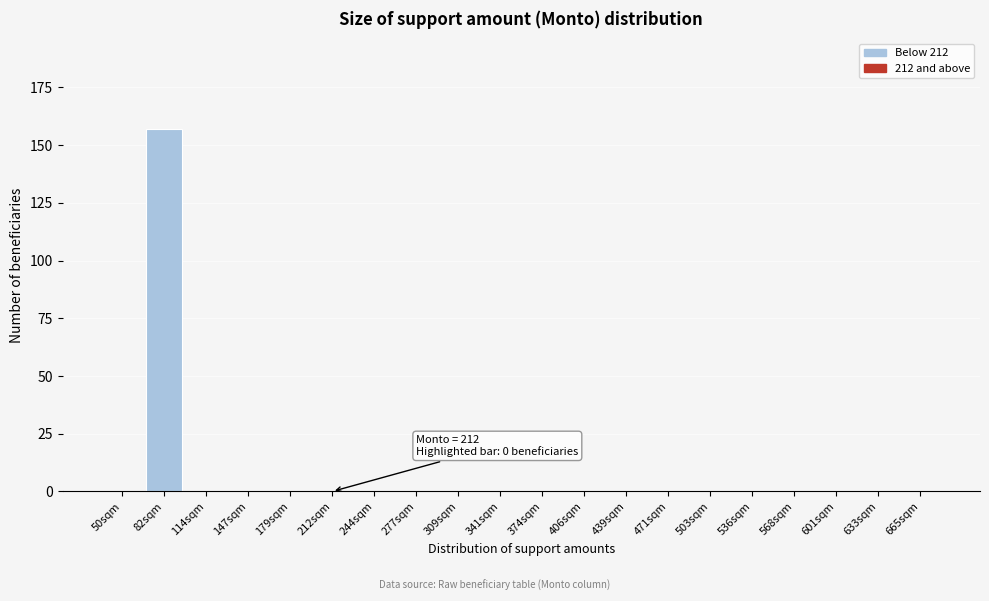

Reading left to right, transcribe all the data shown in this chart.

50sqm=0	82sqm=157	114sqm=0	147sqm=0	179sqm=0	212sqm=0	244sqm=0	277sqm=0	309sqm=0	341sqm=0	374sqm=0	406sqm=0	439sqm=0	471sqm=0	503sqm=0	536sqm=0	568sqm=0	601sqm=0	633sqm=0	665sqm=0